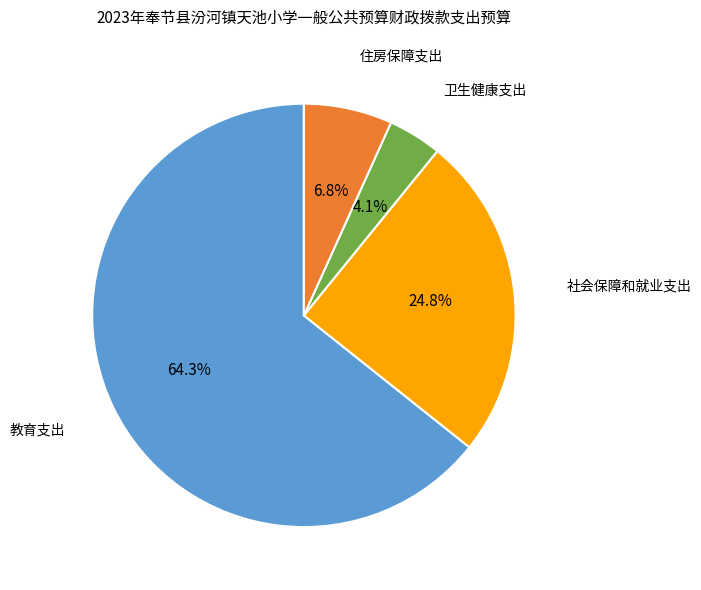

Which category accounts for the majority?

教育支出